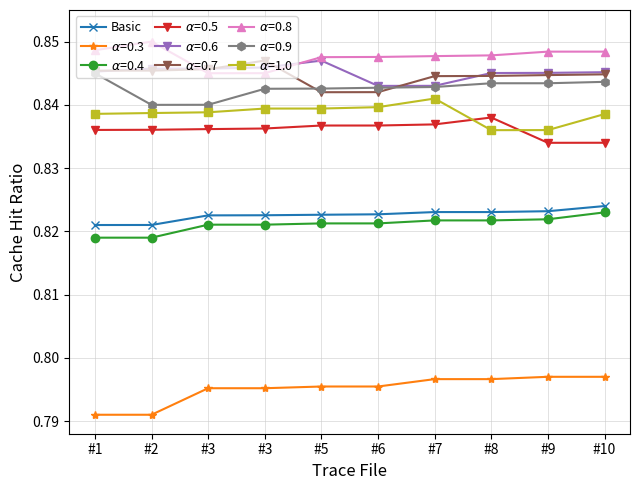

Does the chart display data point markers on the line(s)?

Yes